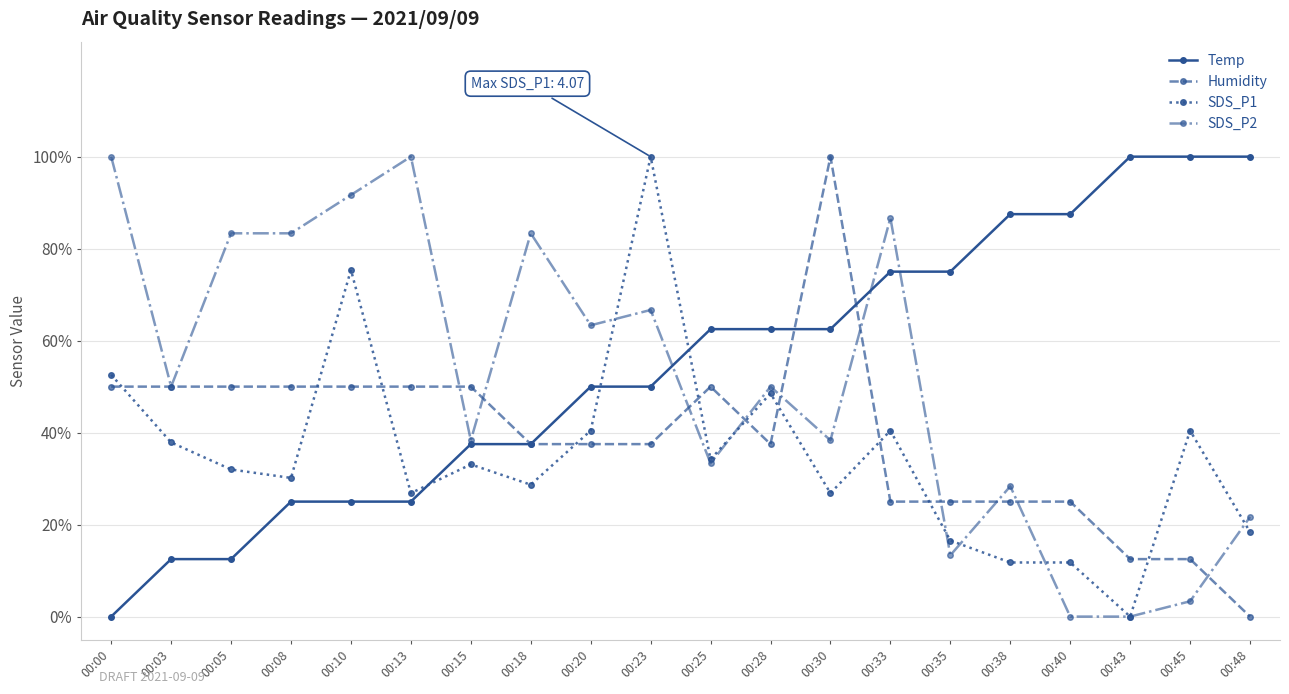

What are all the series names shown in the legend?

Temp, Humidity, SDS_P1, SDS_P2